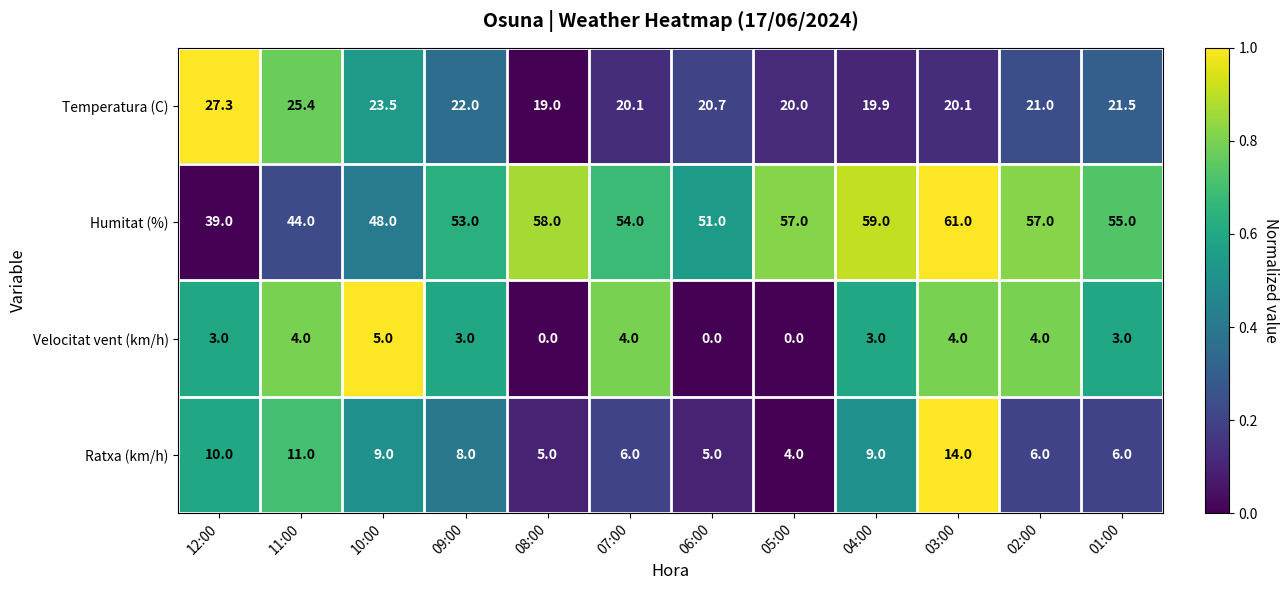

Read the Temperatura (C) value at 09:00.

22.0